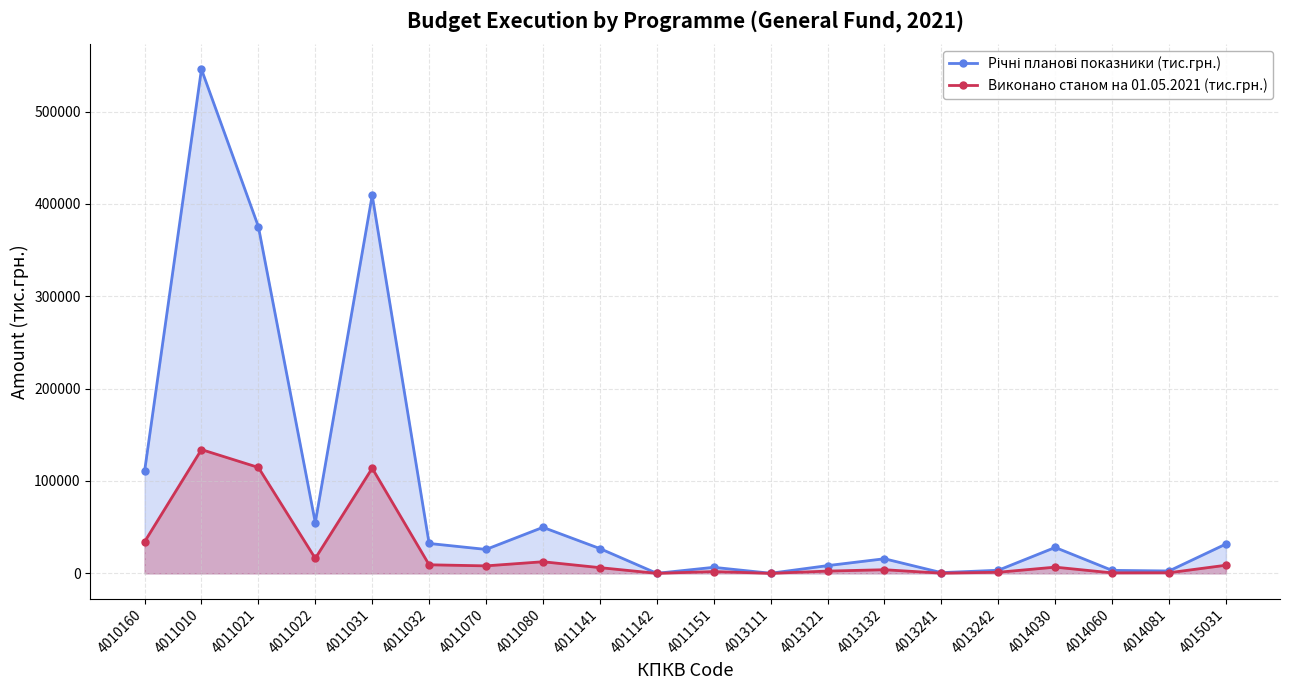

What is the difference between the Річні планові показники (тис.грн.) values at 4011022 and 4010160?

55299.2